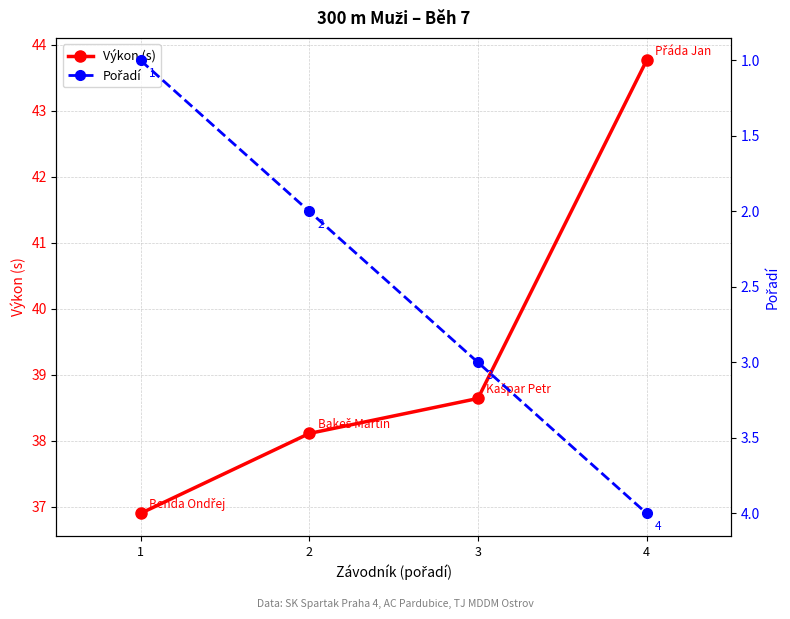

Read the Pořadí value at 3.

3.0